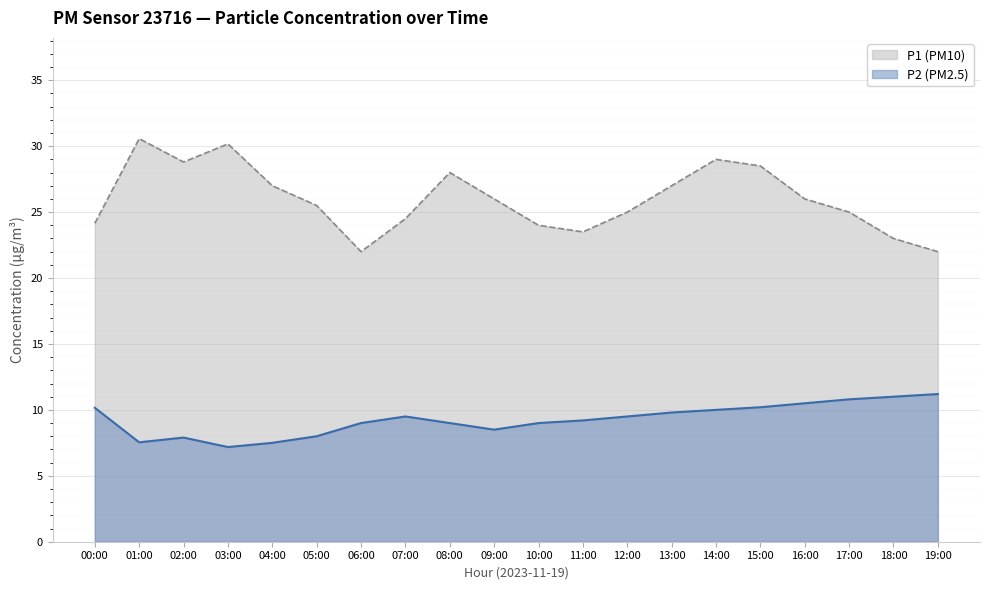

What is the difference between the second highest and minimum values?

8.2